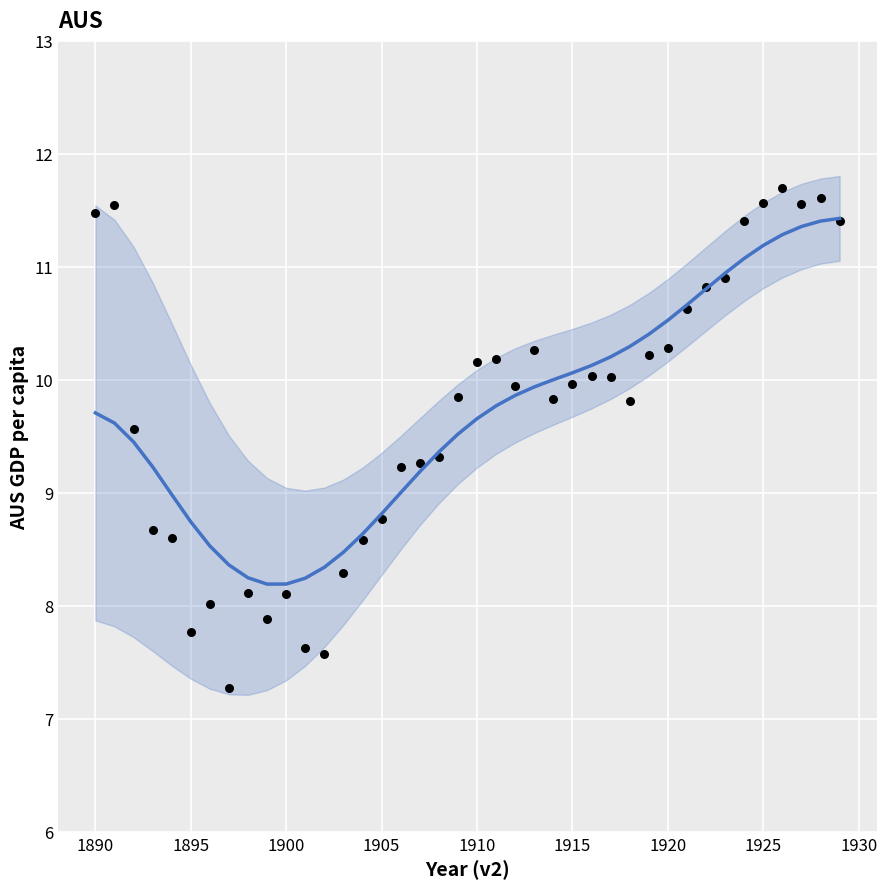

What is the range of X values (max minus min)?

39.0